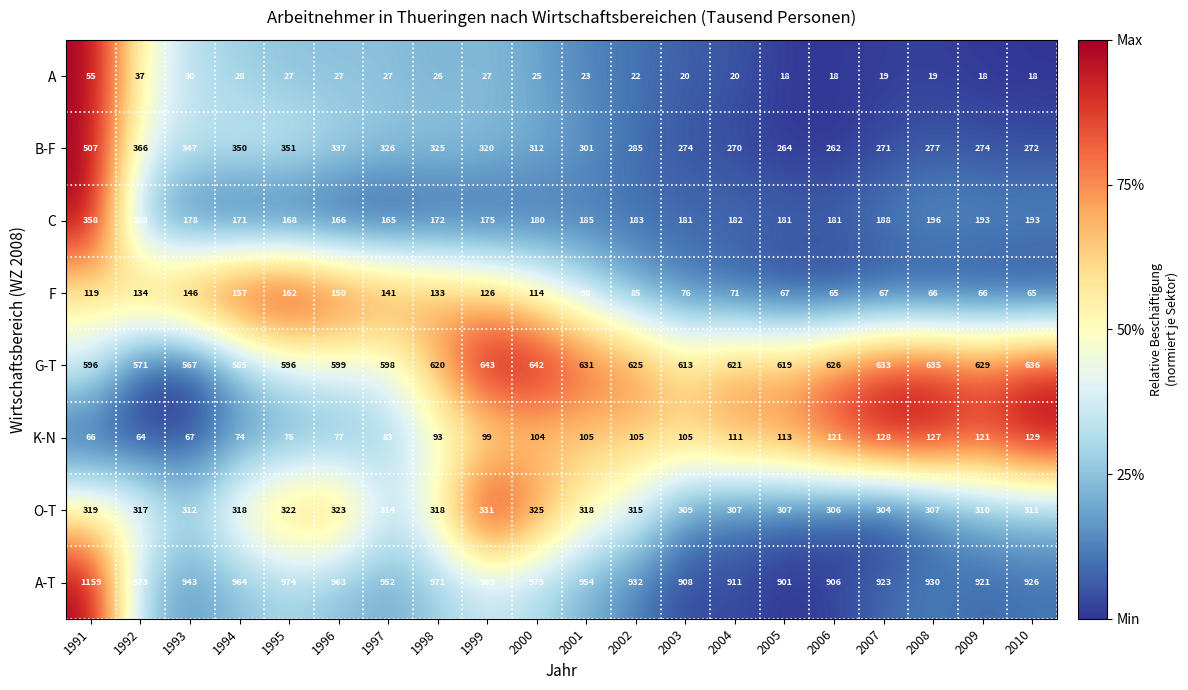

What is the total value across all series at 2006?

2485